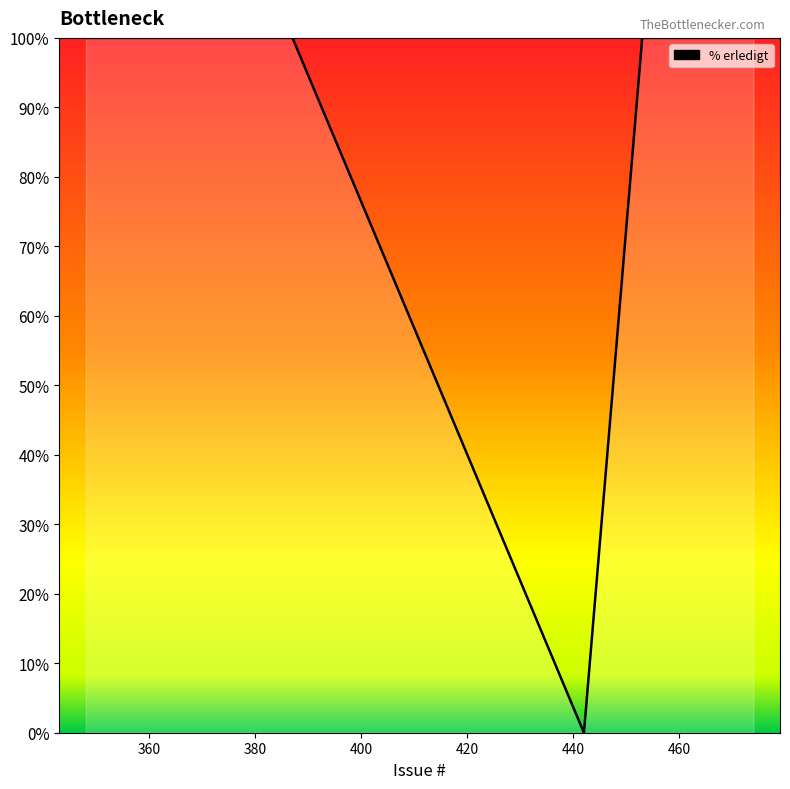

What is the difference between the maximum and minimum values?

100